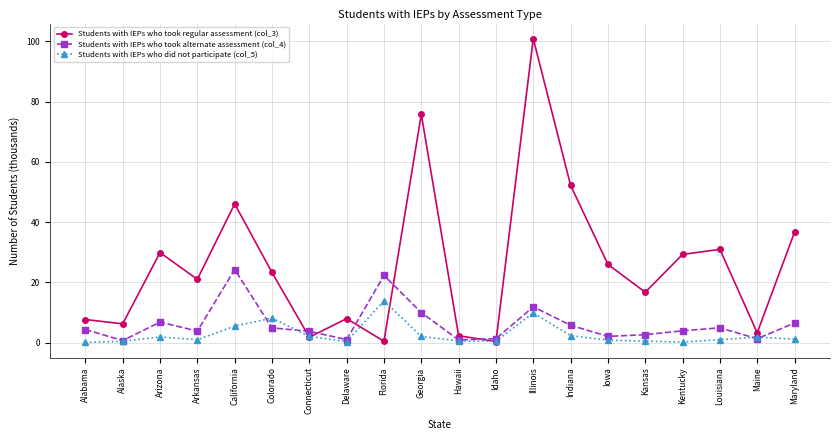

How many interior local peaks does the Students with IEPs who took regular assessment (col_3) series have?

6